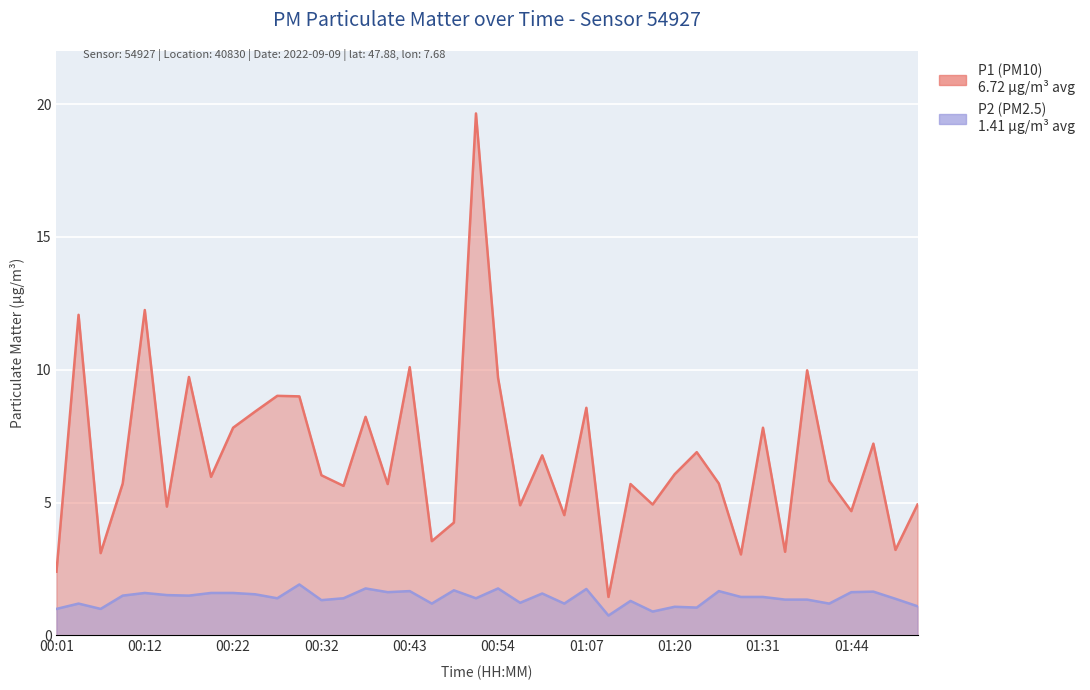

At 00:17, list the series in order from smallest to largest.

P2, P1